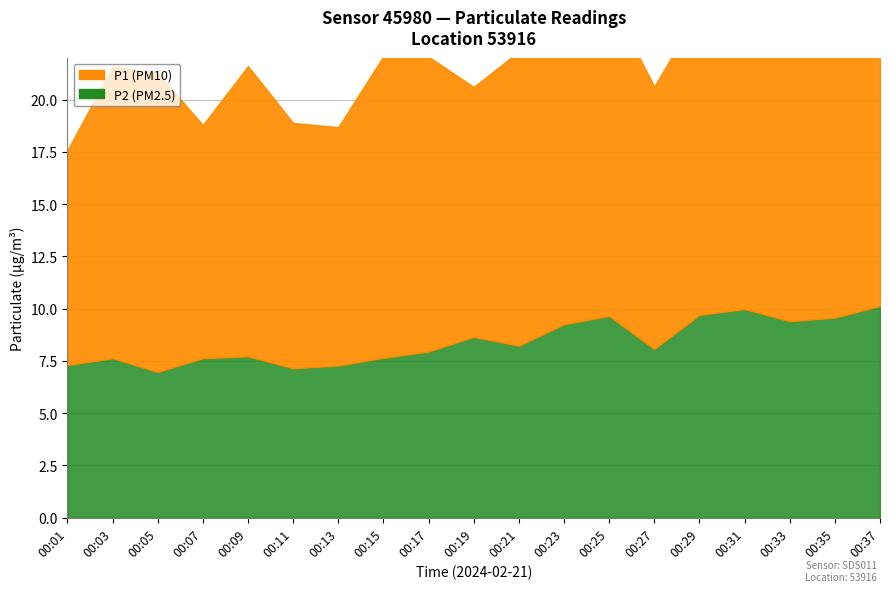

What are all the series names shown in the legend?

P1, P2